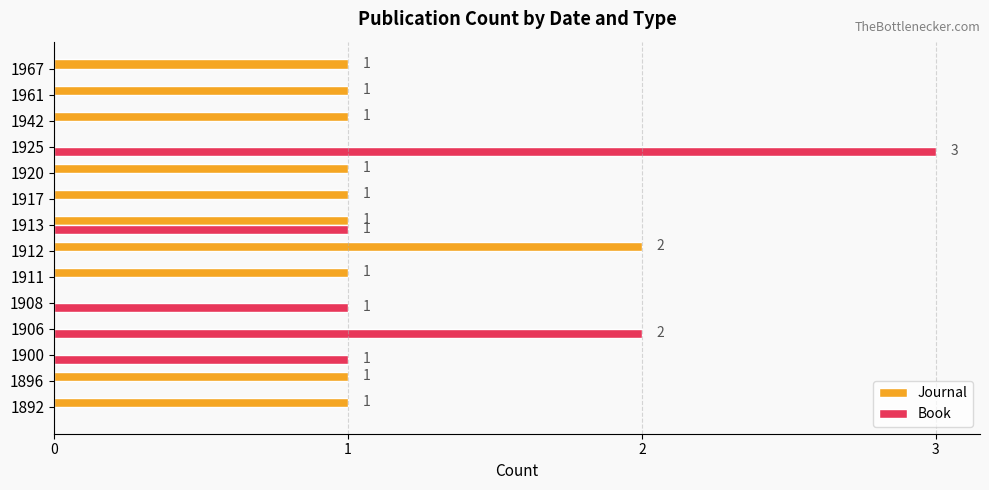

The value of Book at 1917 is -1. True or false?

False